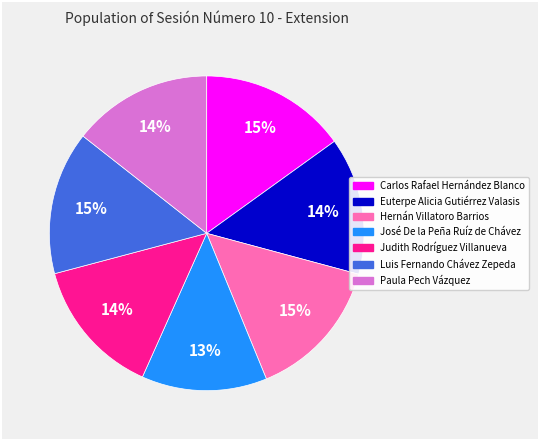

Count the number of slices in the pie.

7